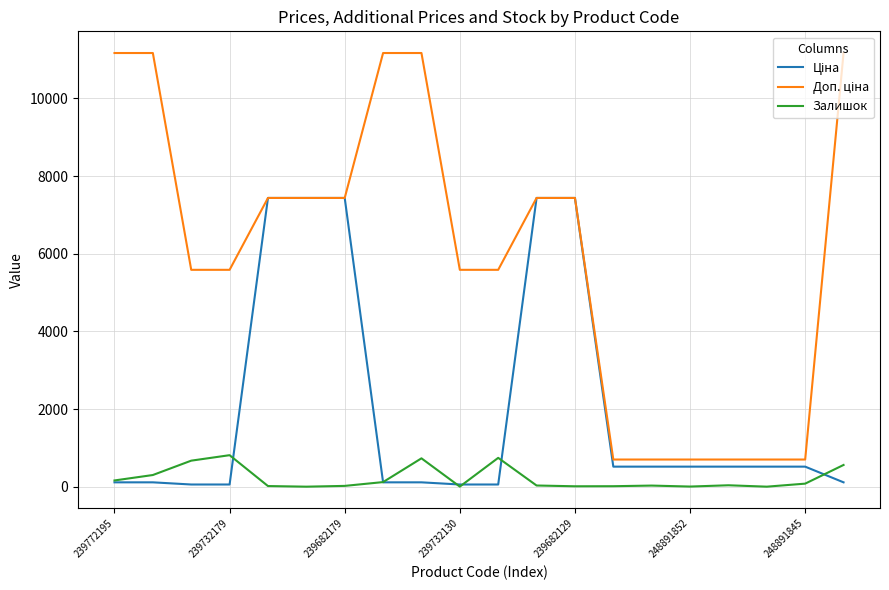

What is the maximum value shown in the chart?

11169.0